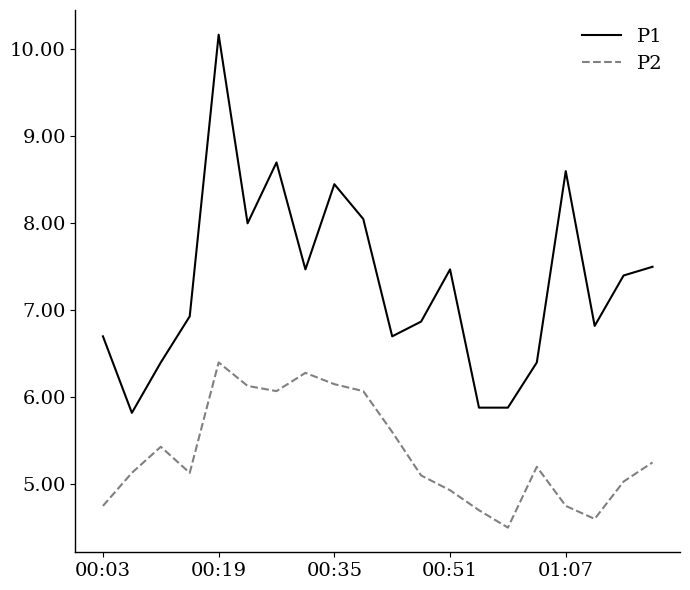

What is the lowest value of the P2 series?

4.5